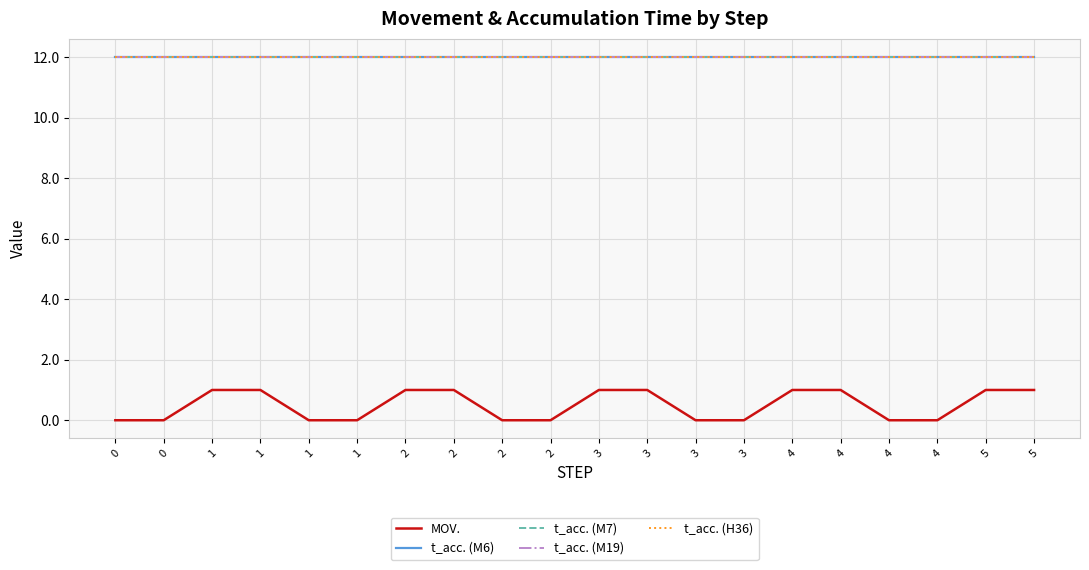

Does the chart have visible grid lines?

Yes